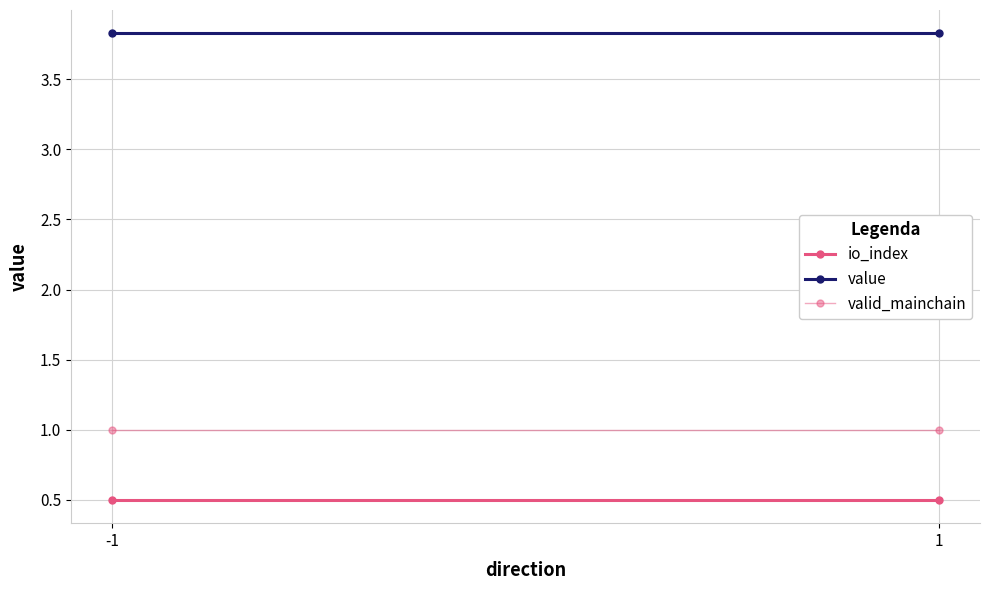

The value of valid_mainchain at -1 is 0.3. True or false?

False